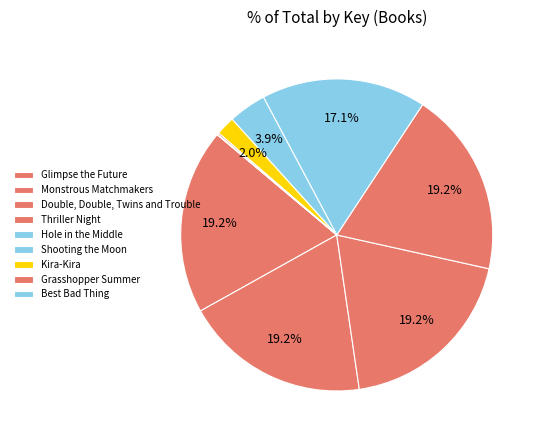

Which slice is the largest?

Glimpse the Future